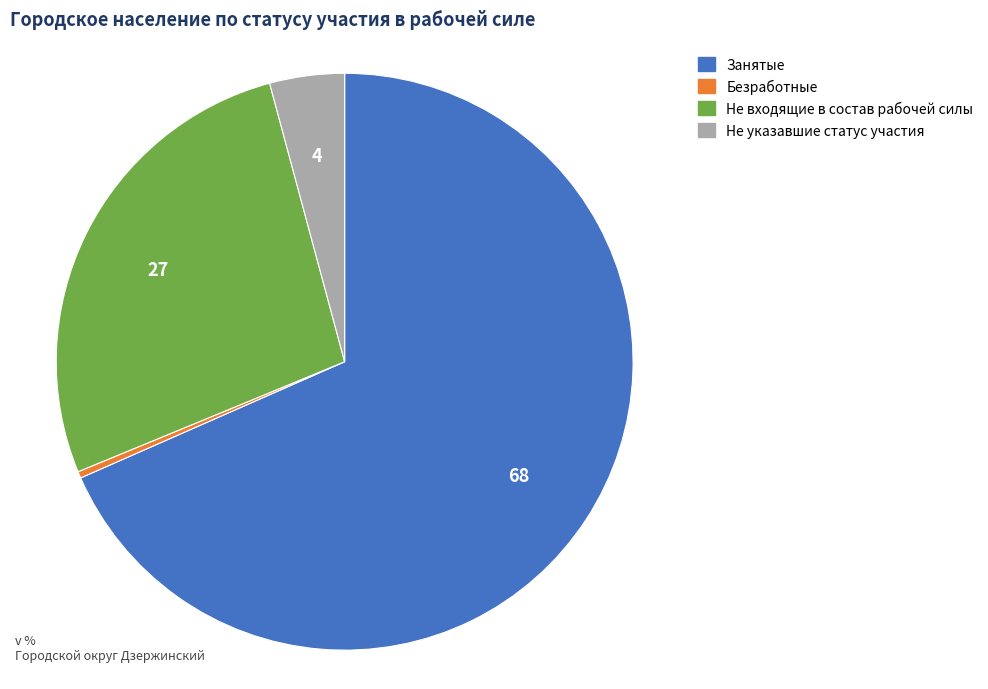

Which category has the biggest portion of the pie?

Занятые